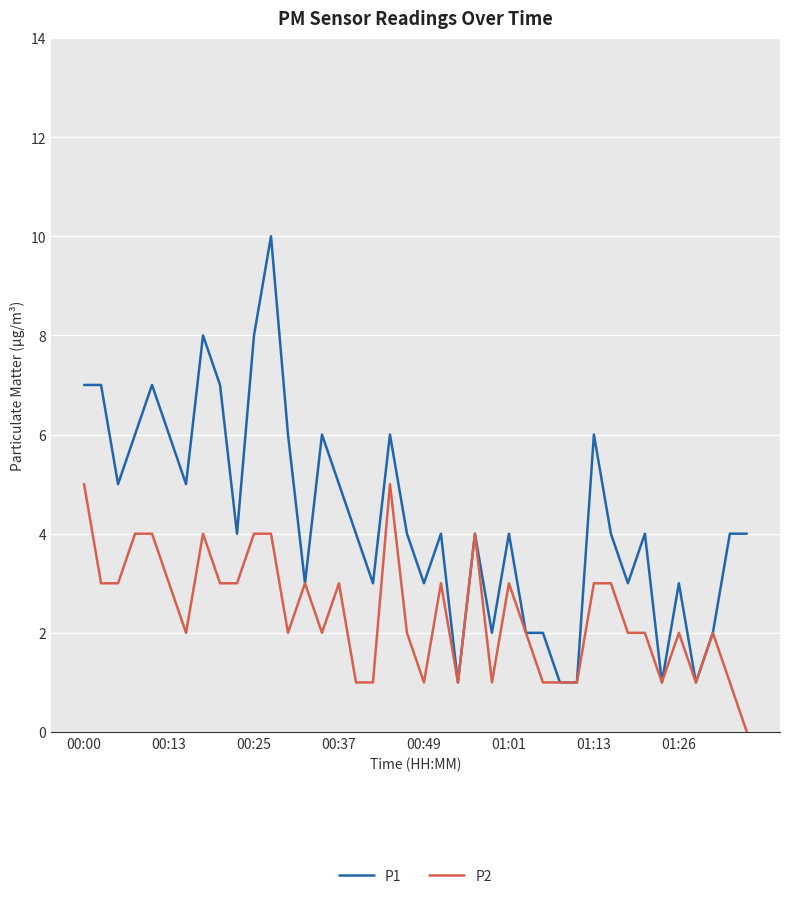

Reading left to right, transcribe all the data shown in this chart.

P1: 7	7	5	6	7	6	5	8	7	4	8	10	6	3	6	5	4	3	6	4	3	4	1	4	2	4	2	2	1	1	6	4	3	4	1	3	1	2	4	4
P2: 5	3	3	4	4	3	2	4	3	3	4	4	2	3	2	3	1	1	5	2	1	3	1	4	1	3	2	1	1	1	3	3	2	2	1	2	1	2	1	0